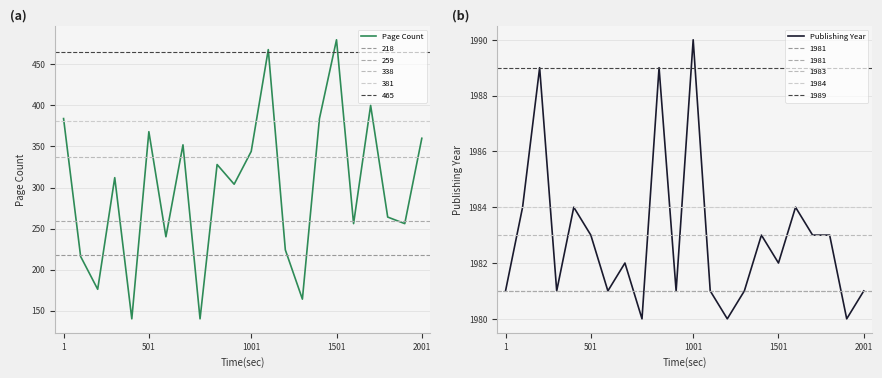

True or false: Page Count has more than 0 points higher than both neighbors.

True